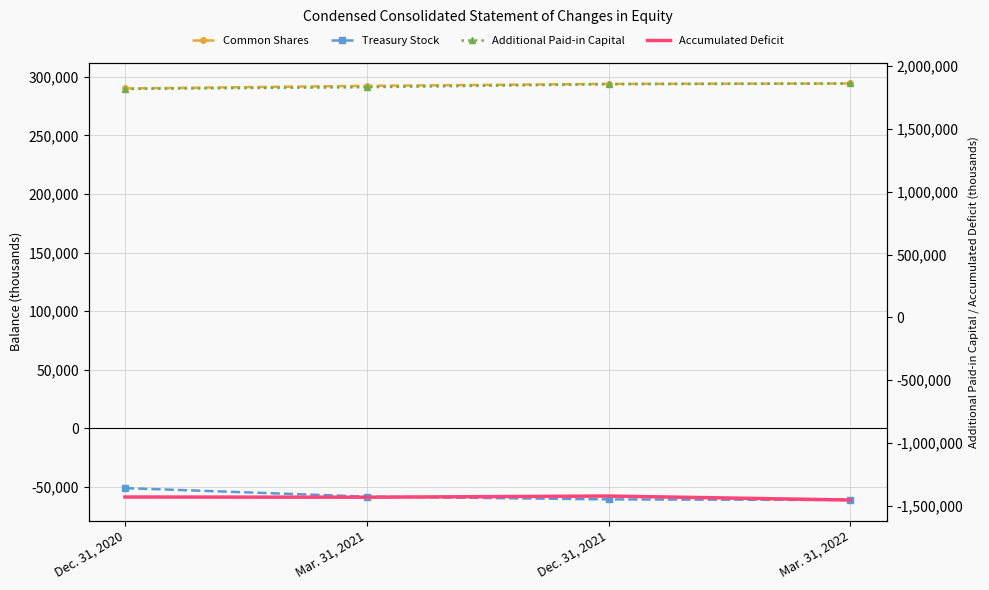

At how many categories does at least one series exceed 311745?

4